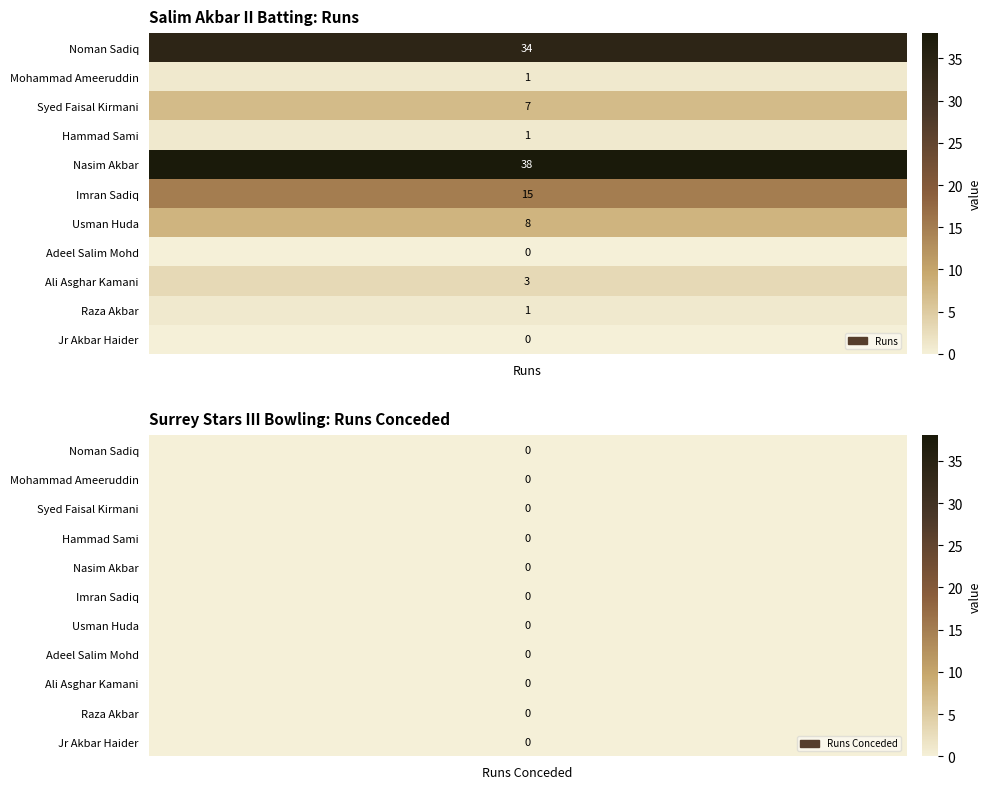

Reading right to left, transcribe all the data shown in this chart.

Salim Akbar II Batting: Jr Akbar Haider=0	Raza Akbar=1	Ali Asghar Kamani=3	Adeel Salim Mohd=0	Usman Huda=8	Imran Sadiq=15	Nasim Akbar=38	Hammad Sami=1	Syed Faisal Kirmani=7	Mohammad Ameeruddin=1	Noman Sadiq=34
Surrey Stars III Bowling: Jr Akbar Haider=0	Raza Akbar=0	Ali Asghar Kamani=0	Adeel Salim Mohd=0	Usman Huda=0	Imran Sadiq=0	Nasim Akbar=0	Hammad Sami=0	Syed Faisal Kirmani=0	Mohammad Ameeruddin=0	Noman Sadiq=0